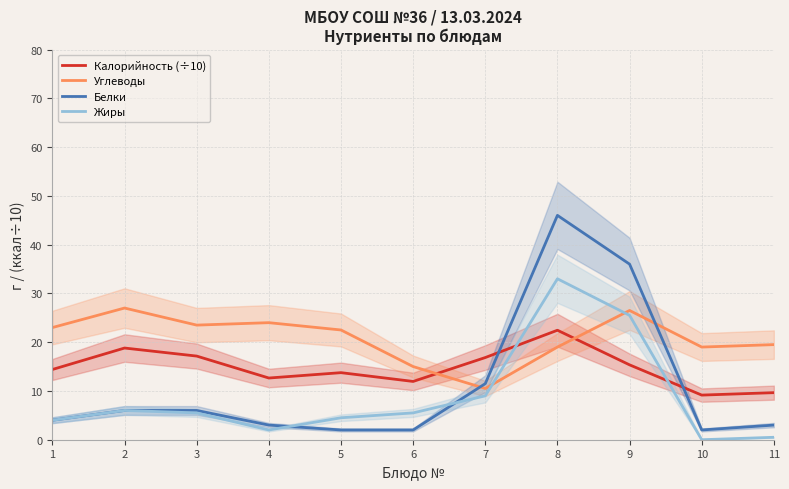

Which series has the largest range (max minus min)?

Белки